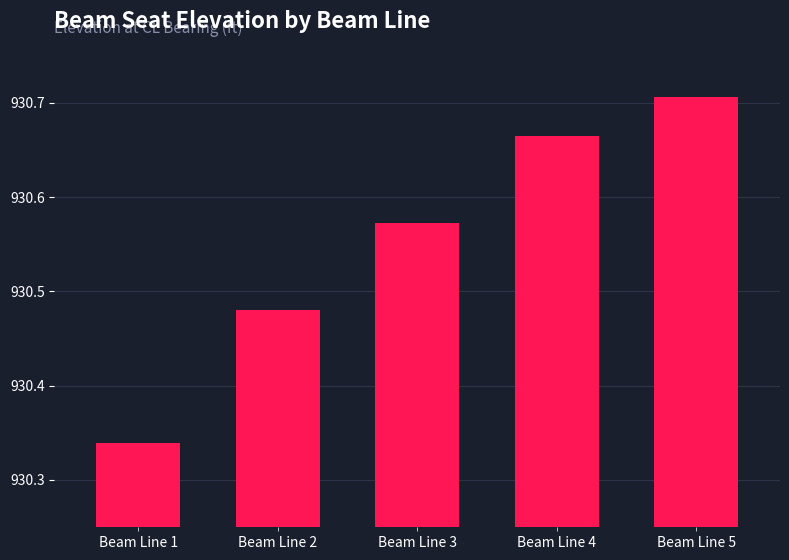

Between Beam Line 1 and Beam Line 4, which is larger?

Beam Line 4